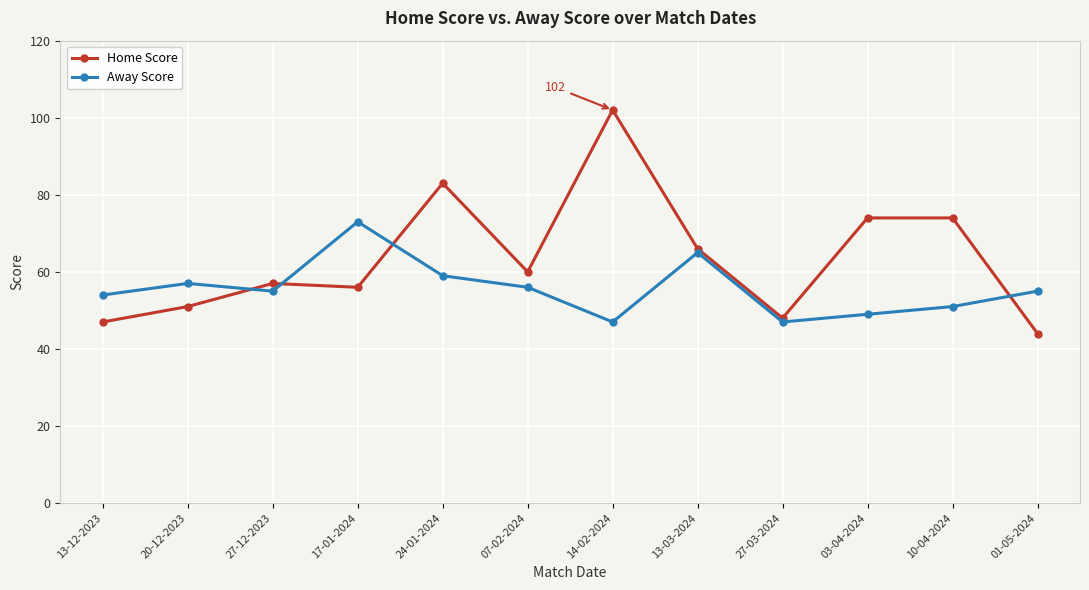

What is the value of the Away Score point at the 11th from the left?

51